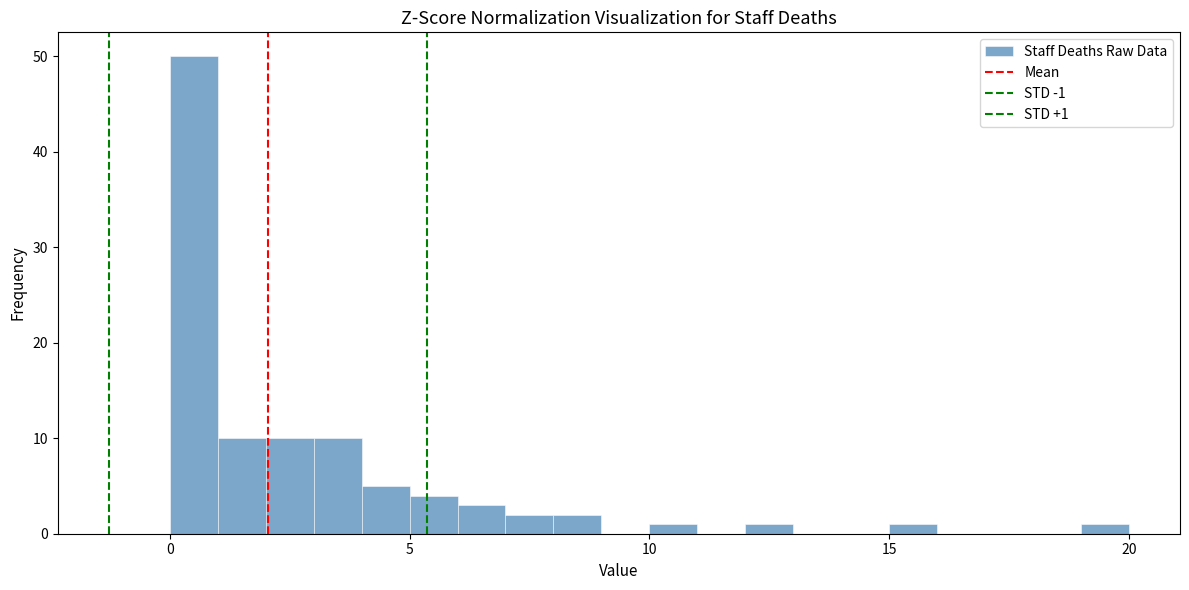

Read against the x-axis, roughly where is the centre of the tallest bar?

0.5